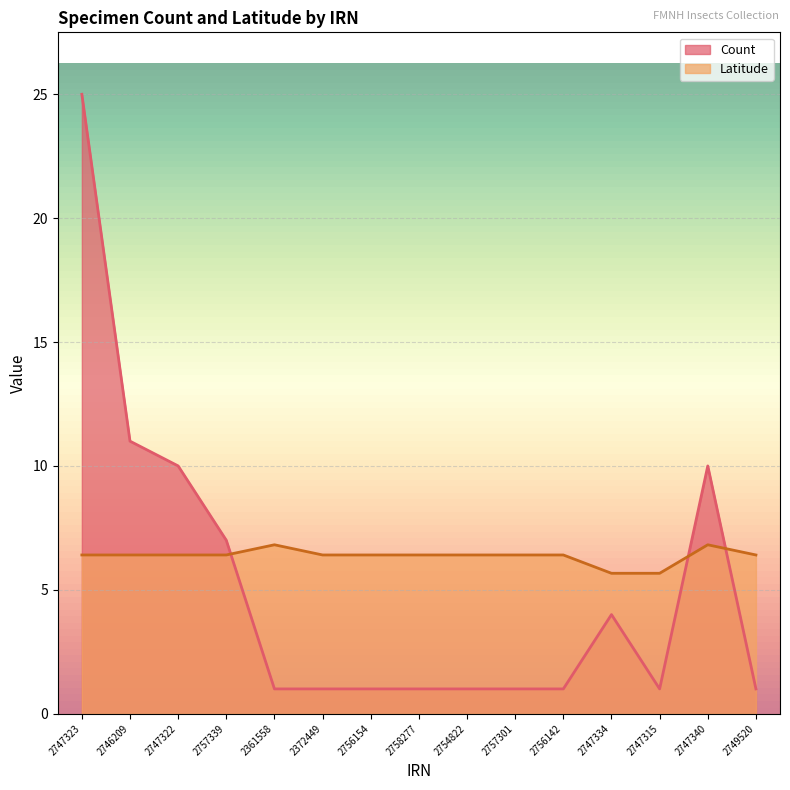

At how many categories does at least one series exceed 7?

4